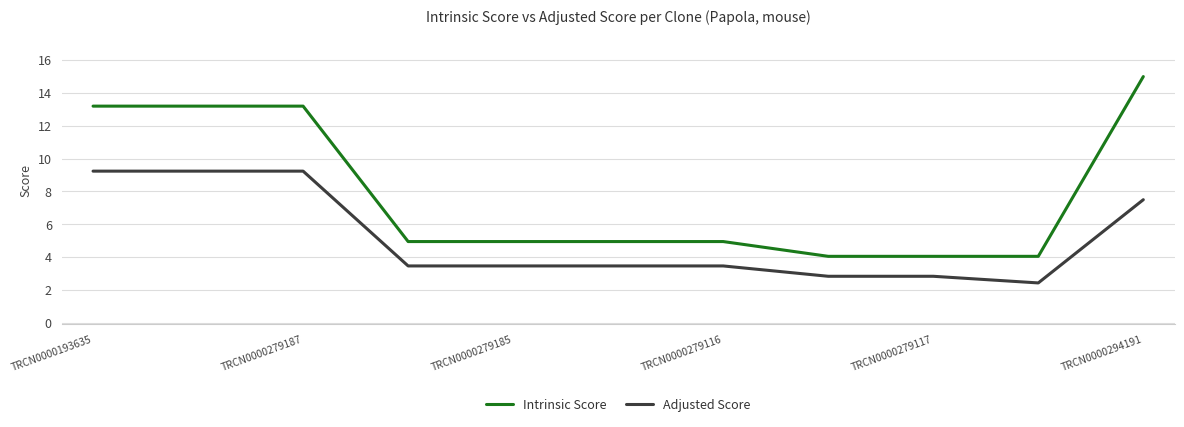

Which series has the largest total across all categories?

Intrinsic Score